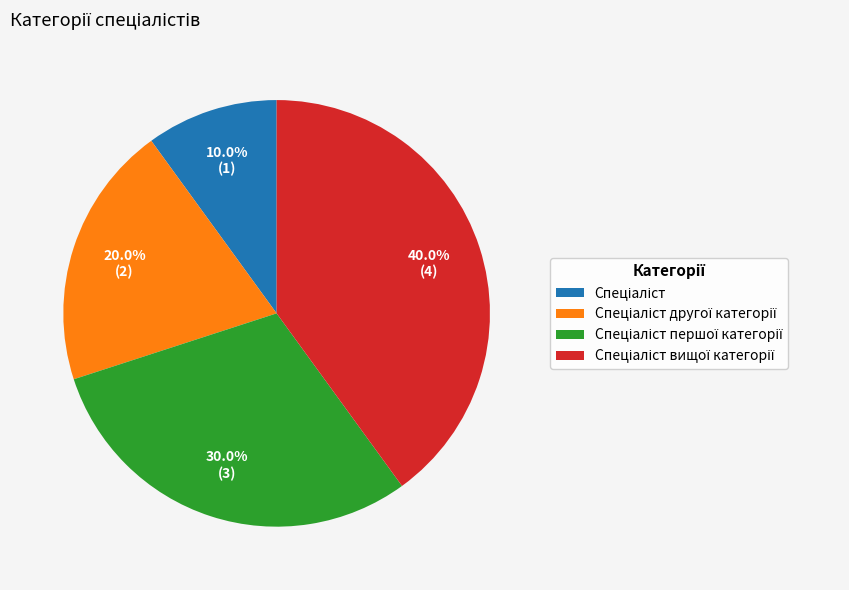

Is there a majority slice in this chart?

No